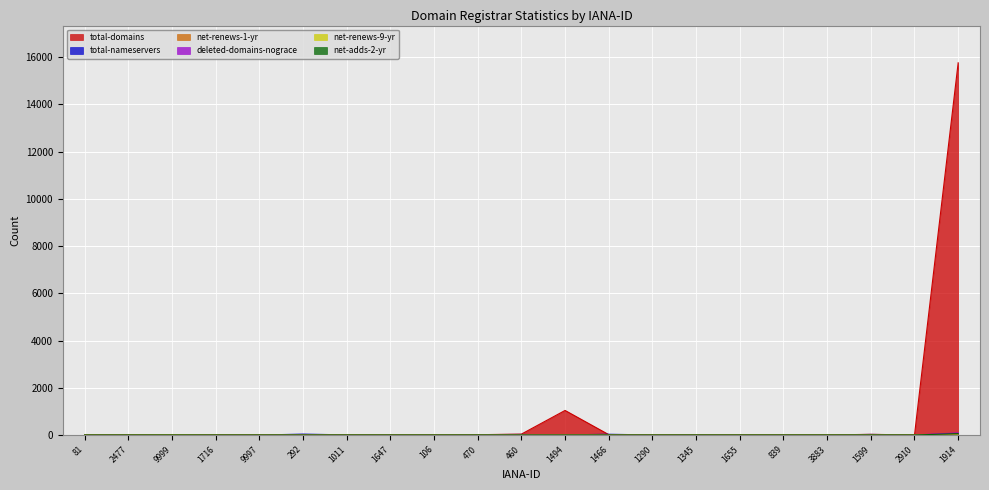

What is the sum of the total-domains values at 3883 and 106?

4